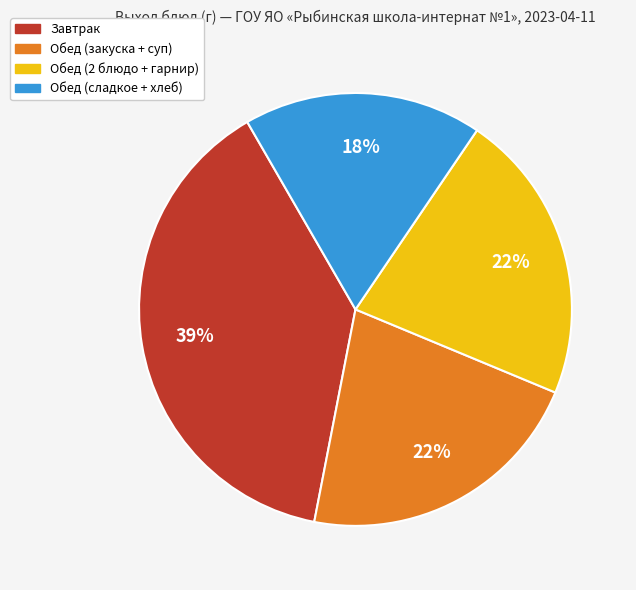

How many segments does this pie chart have?

4